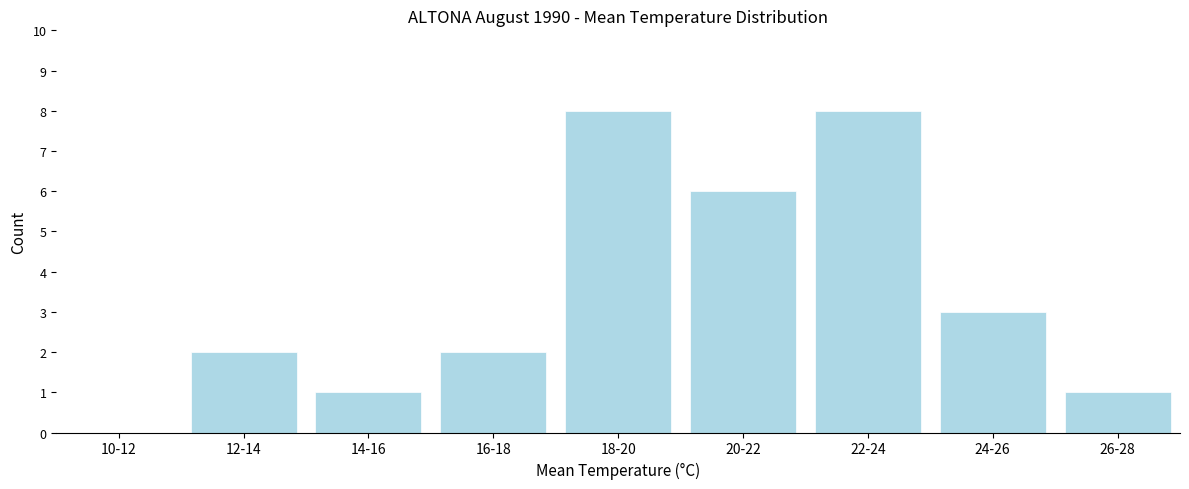

Reading left to right, list all the values displayed in this chart.

10-12=0	12-14=2	14-16=1	16-18=2	18-20=8	20-22=6	22-24=8	24-26=3	26-28=1